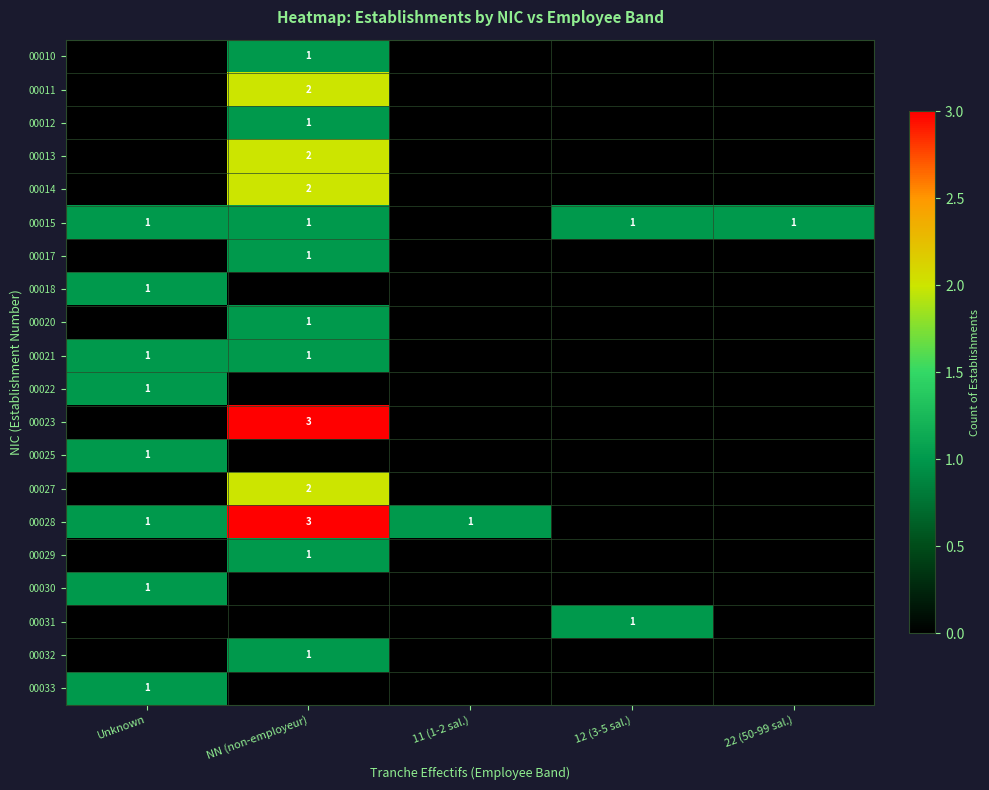

True or false: 00023 has a value of 3 at NN (non-employeur).

True